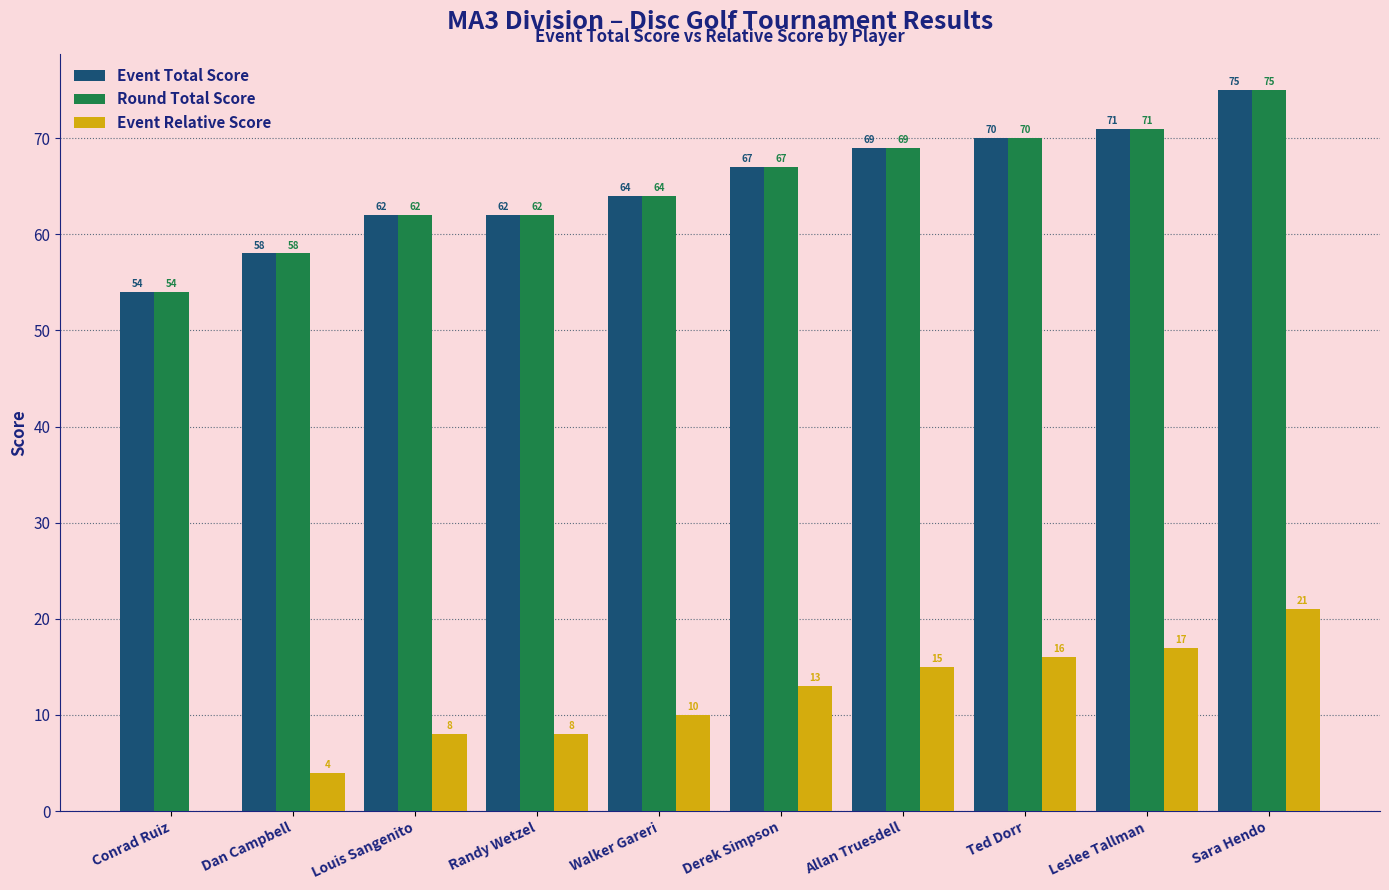

The Event Relative Score series shows 23 at Leslee Tallman. True or false?

False